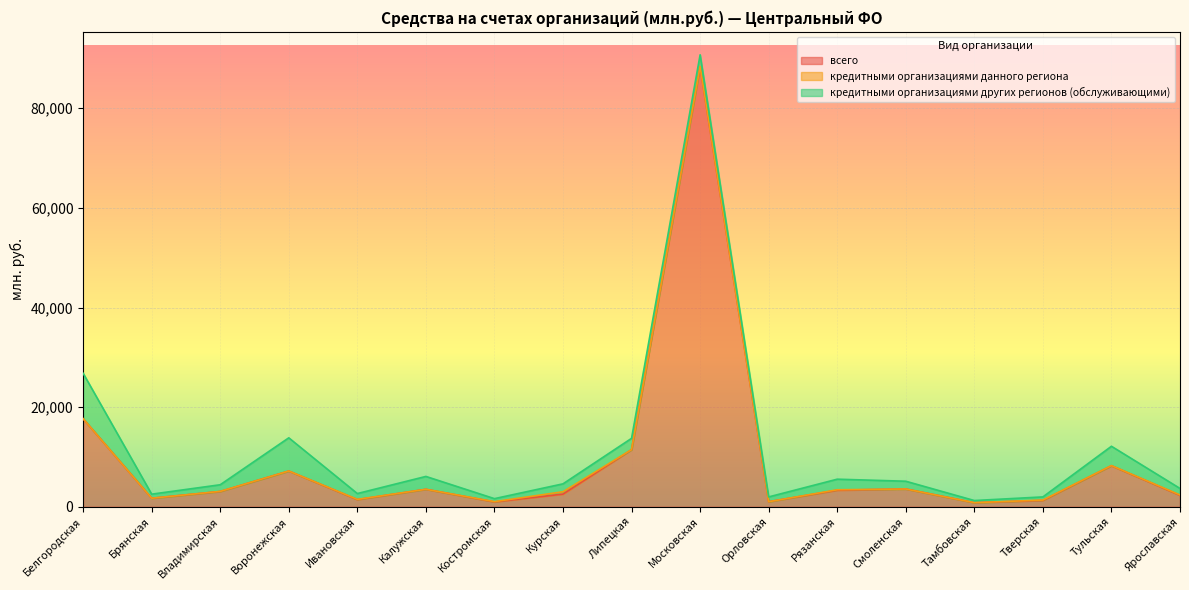

At how many categories does at least one series exceed 21957?

1